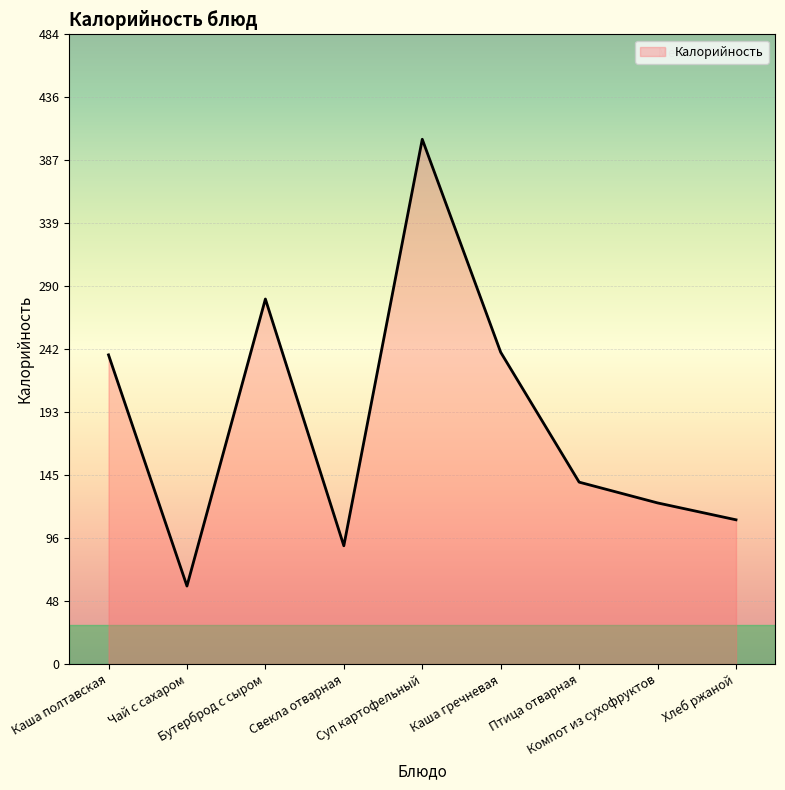

Which has a higher value, Каша гречневая or Хлеб ржаной?

Каша гречневая